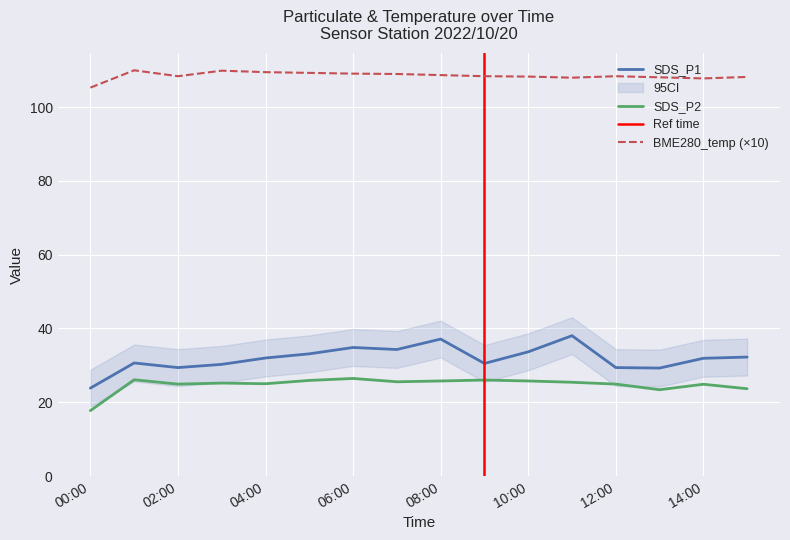

Is it true that BME280_temp (×10) equals 108.3 at 10:00?

True